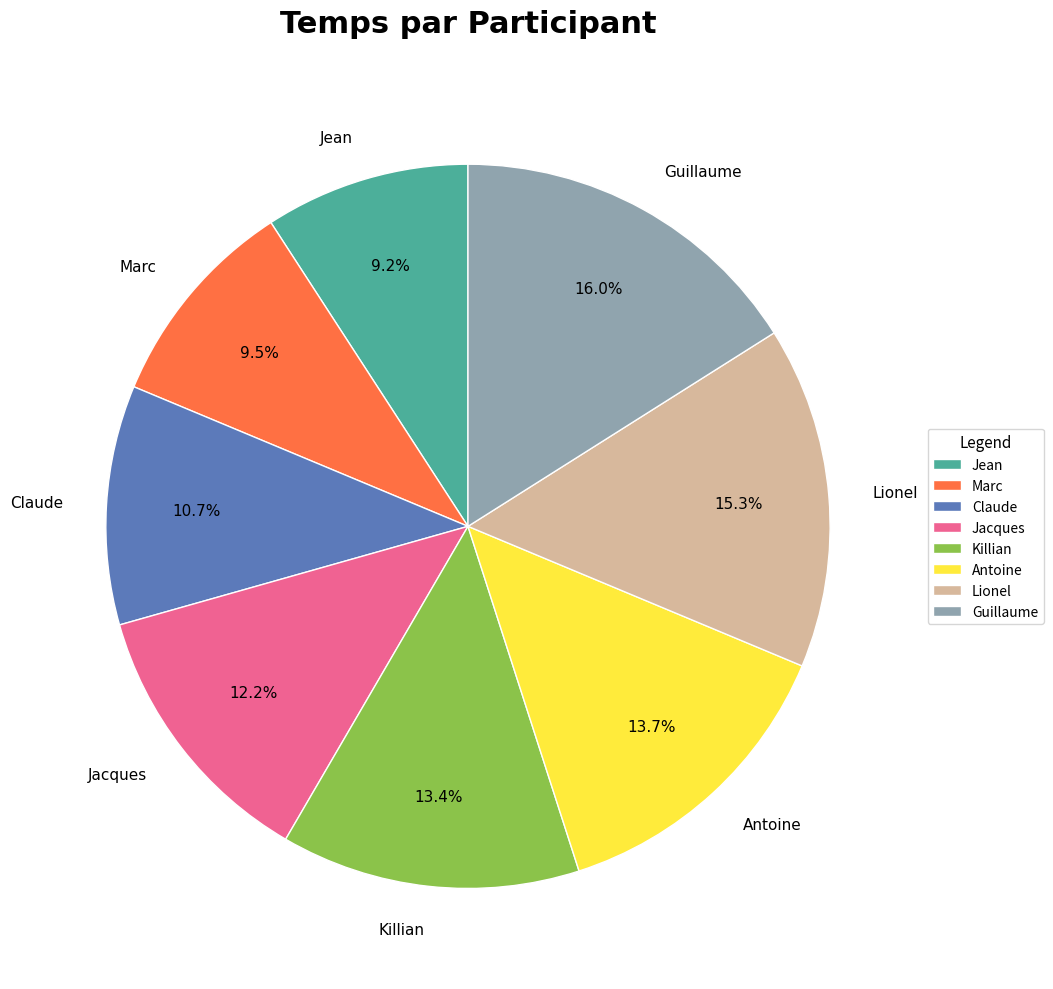

Between Killian and Marc, which is larger?

Killian